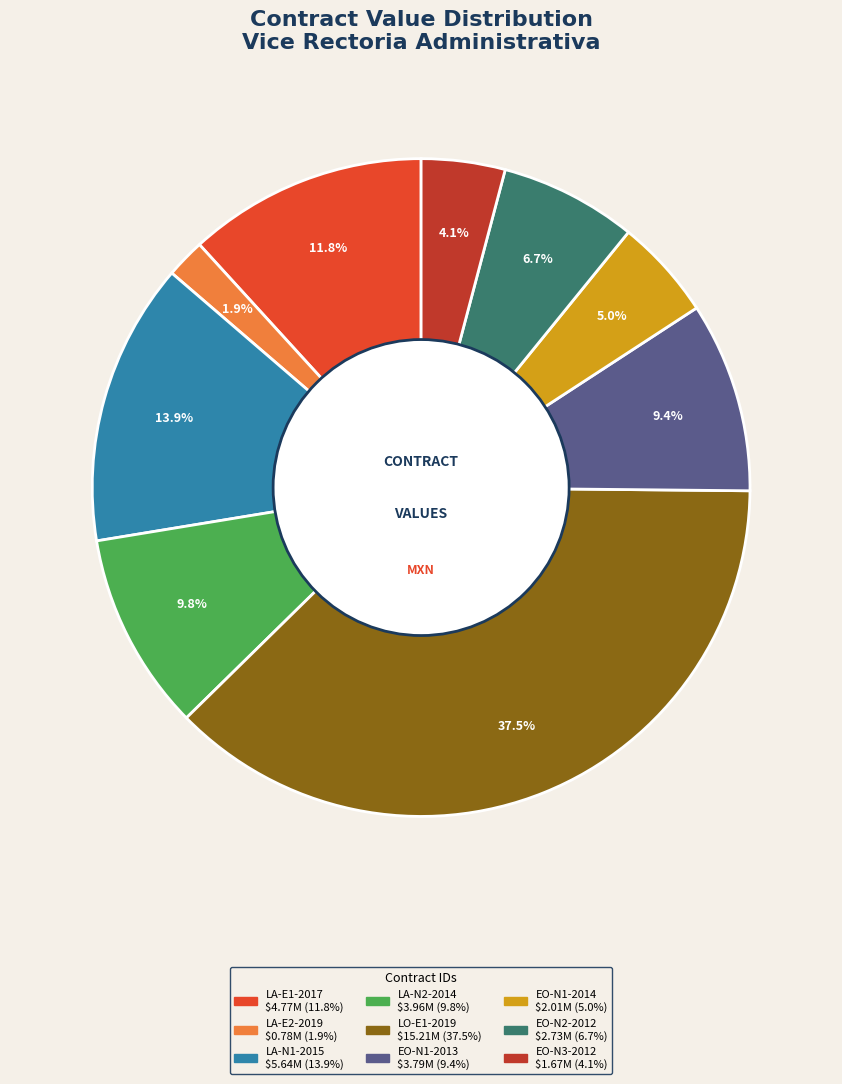

Does any single category account for the majority?

No